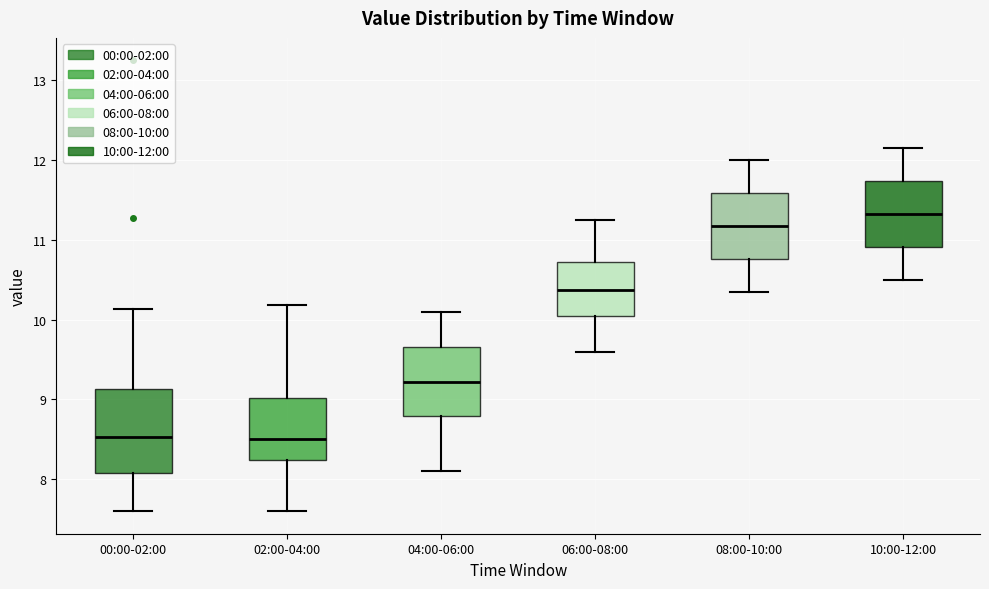

Comparing the boxes themselves (not the whiskers), which one is the tallest?

00:00-02:00